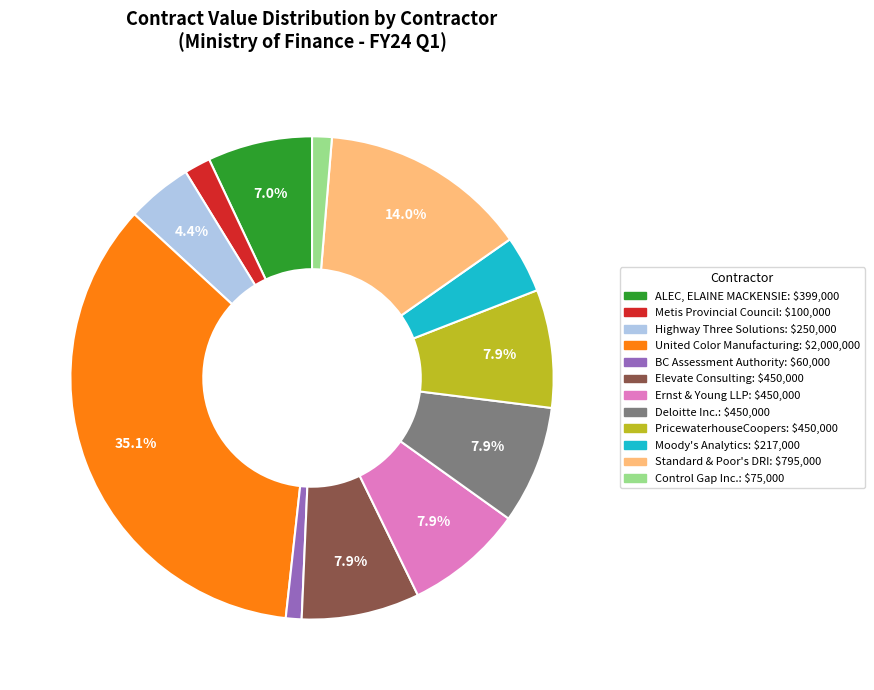

Is there any slice that represents more than half of the pie?

No